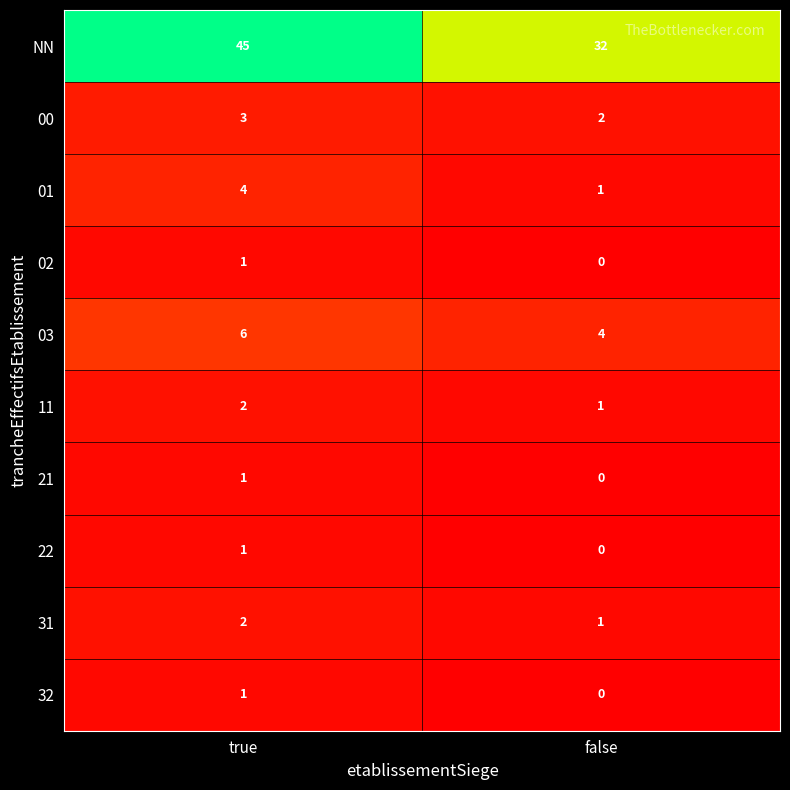

At which label is 21 closest to 0?

false